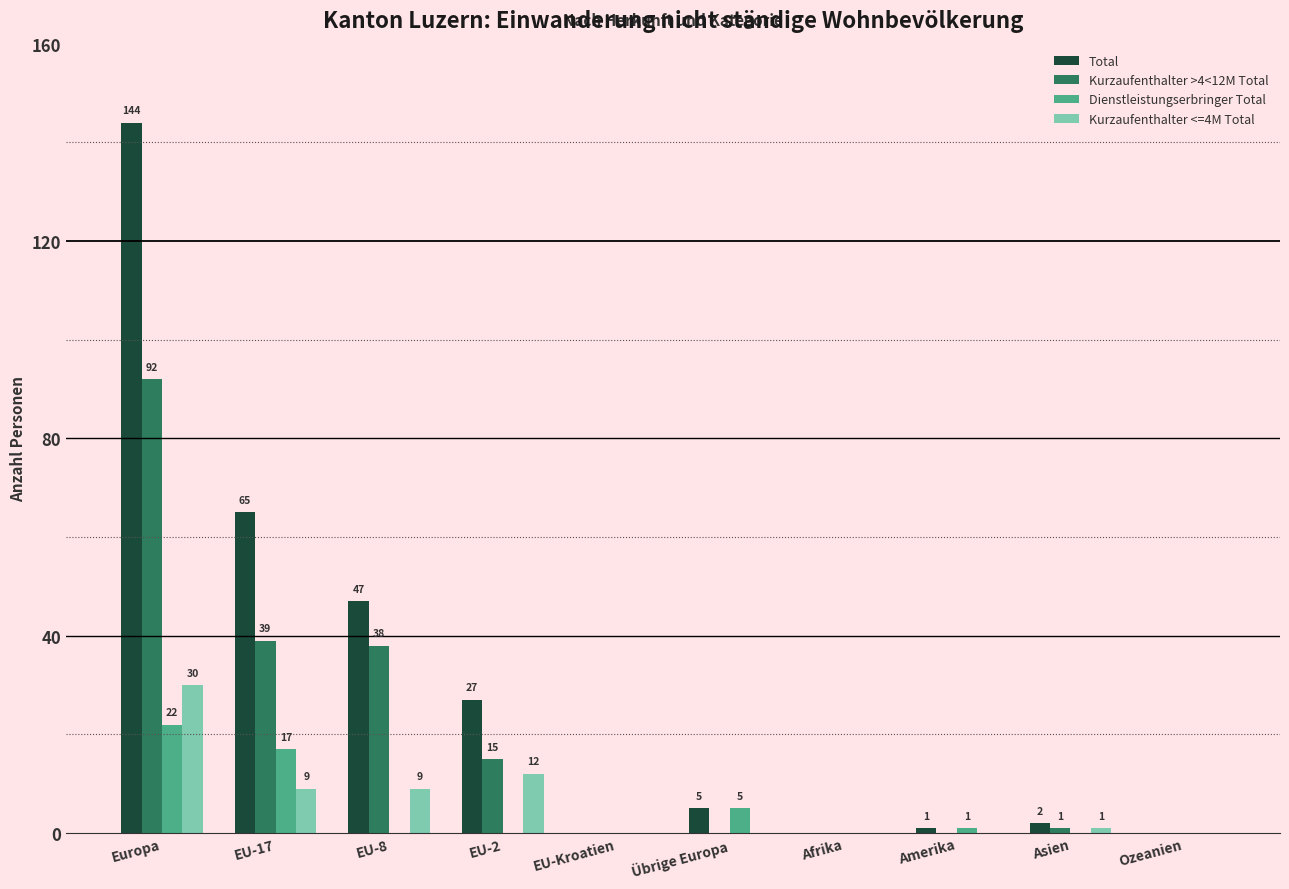

How many positive values does the Kurzaufenthalter <=4M Total series have?

5